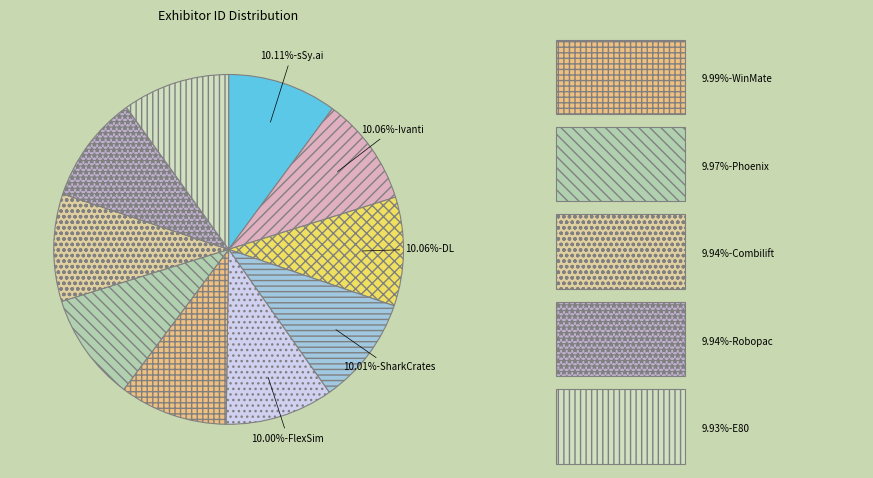

How many segments does this pie chart have?

10